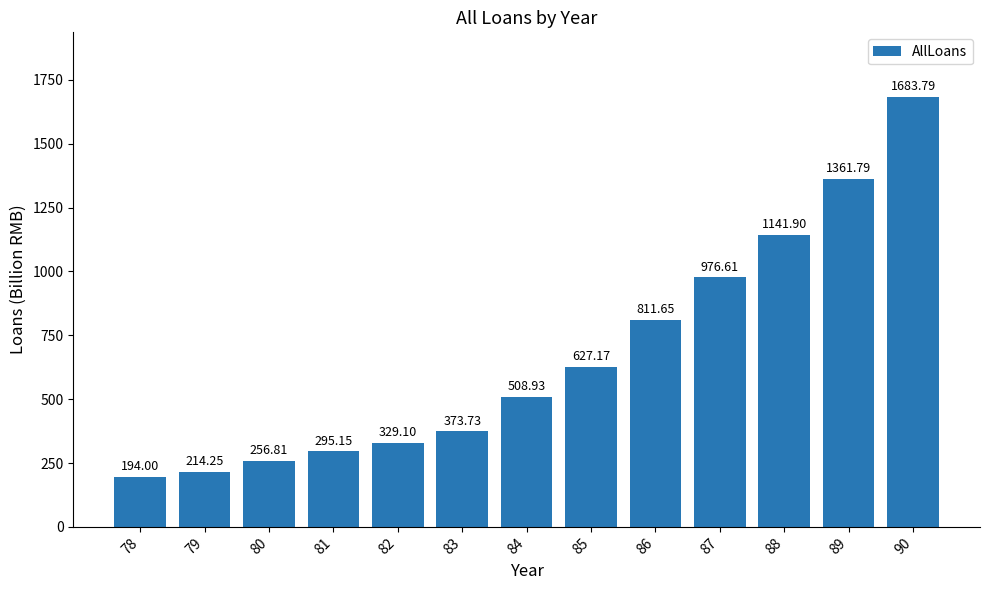

Which category has the lowest value across all series?

78